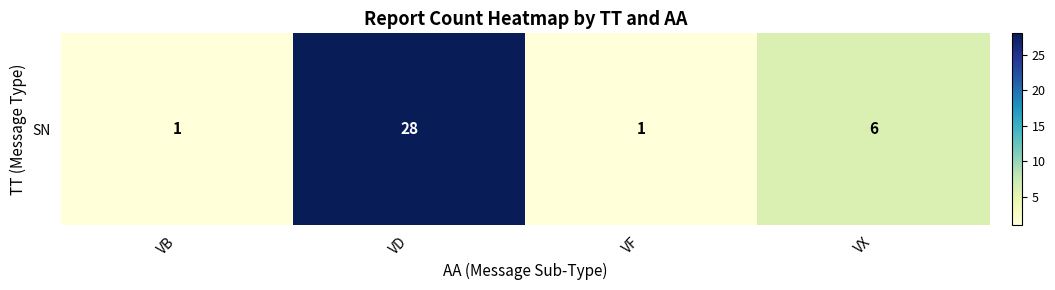

Reading left to right, extract all data points from this chart.

VB=1	VD=28	VF=1	VX=6